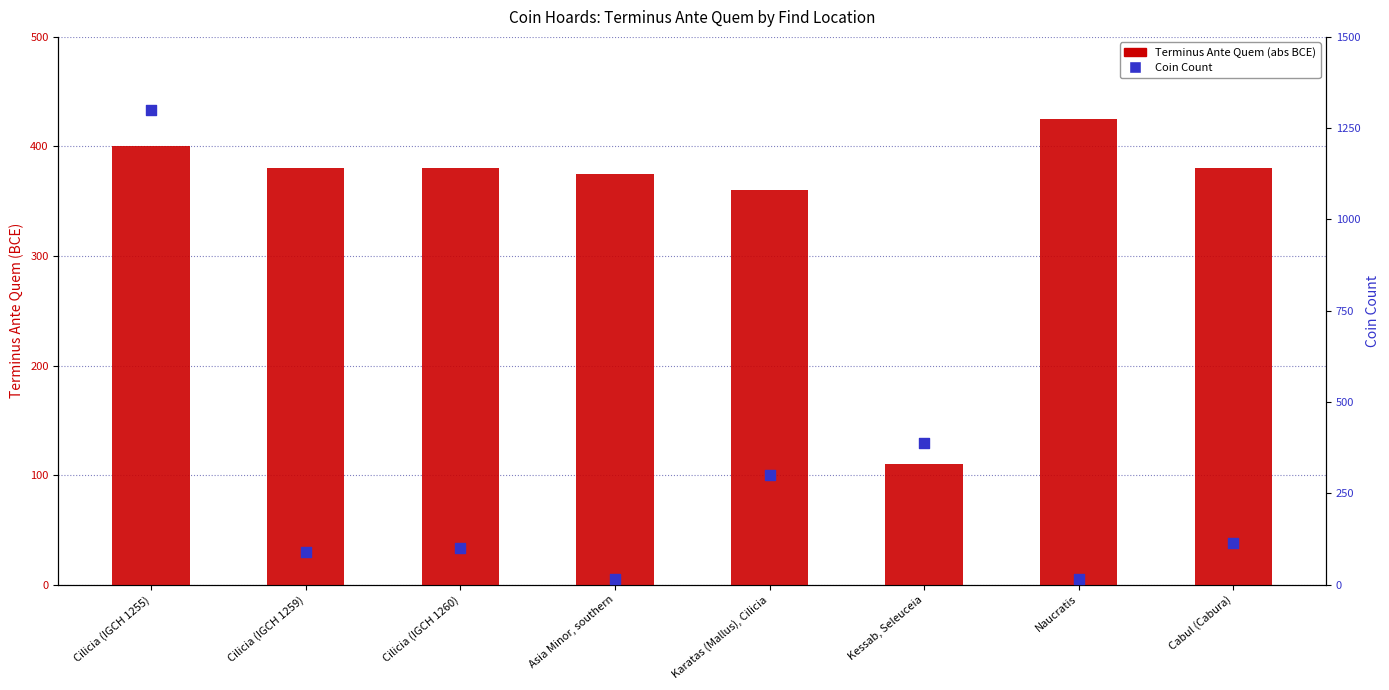

Which series has the widest spread of Y values?

Coin Count